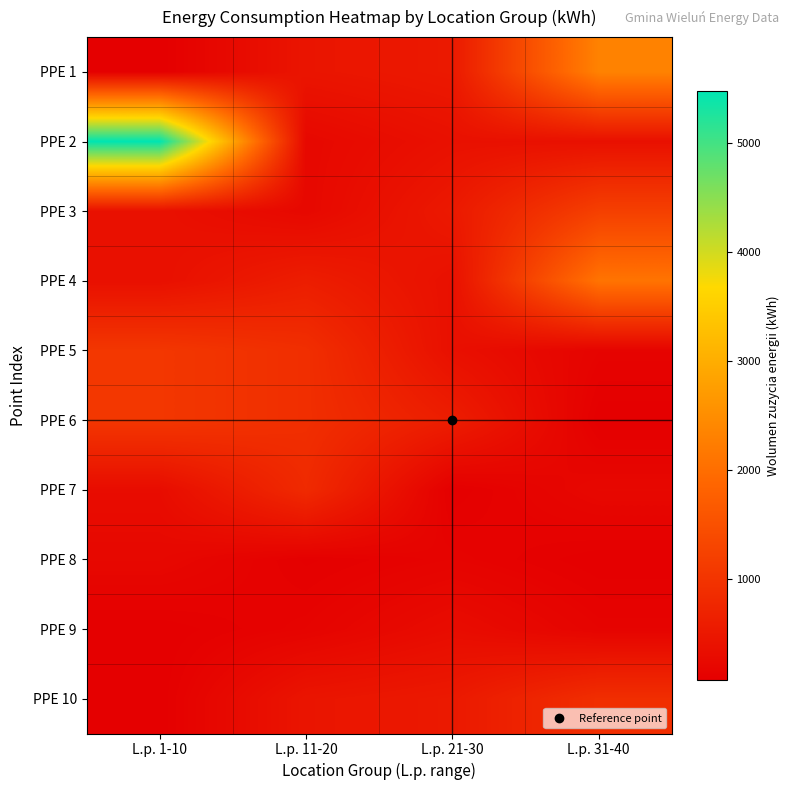

Which series has the widest spread of values?

PPE 2